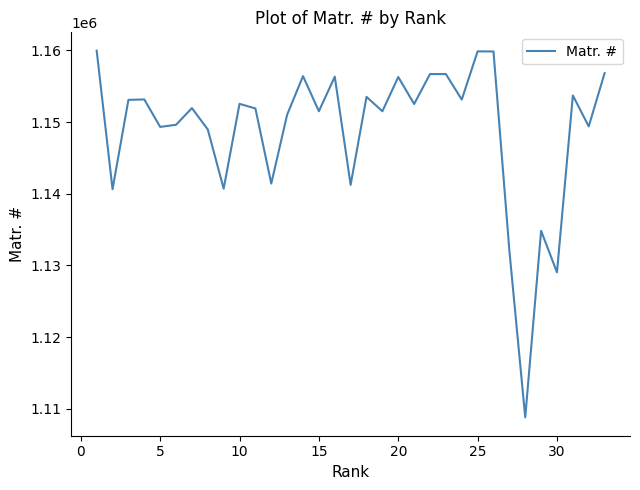

True or false: there are more than 0 points higher than both neighbors.

True